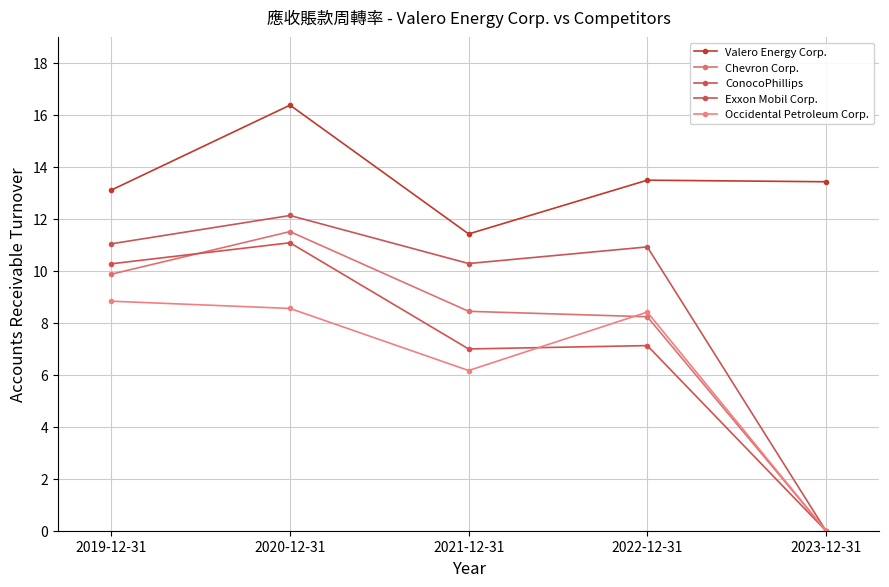

True or false: Valero Energy Corp. and ConocoPhillips cross at least once.

False